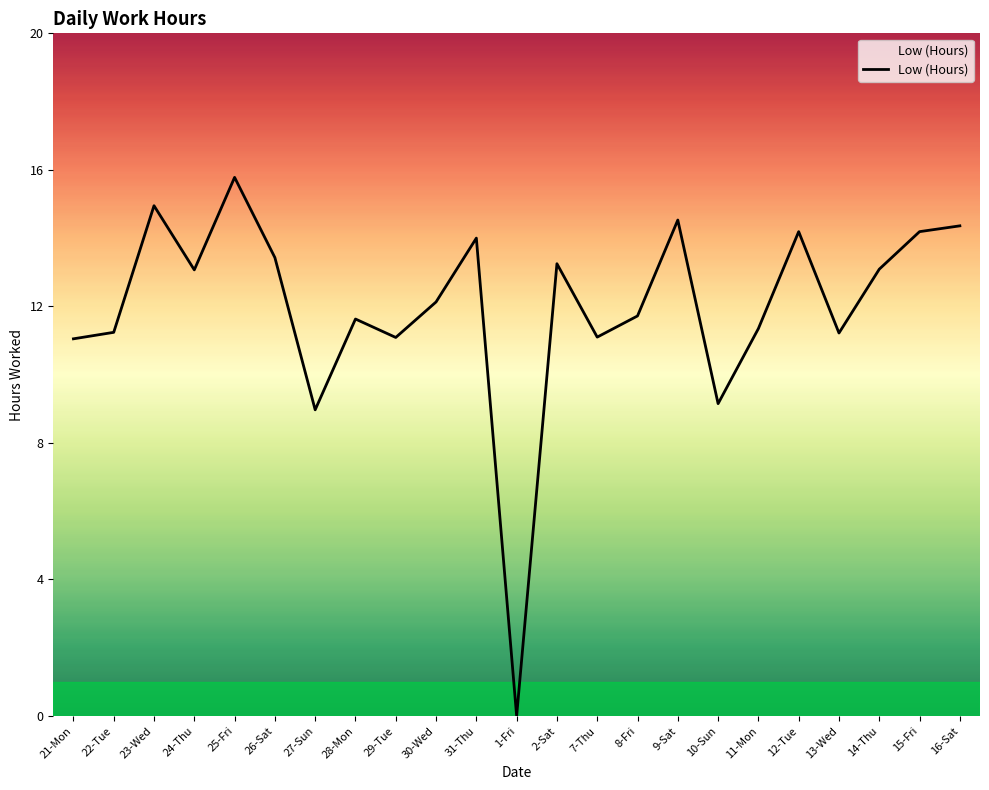

Between 14-Thu and 9-Sat, which is larger?

9-Sat